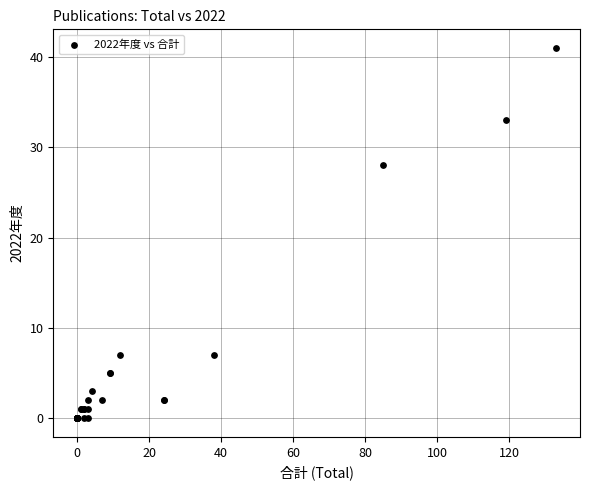

What Y value in the scatter plot is closest to 20?

28